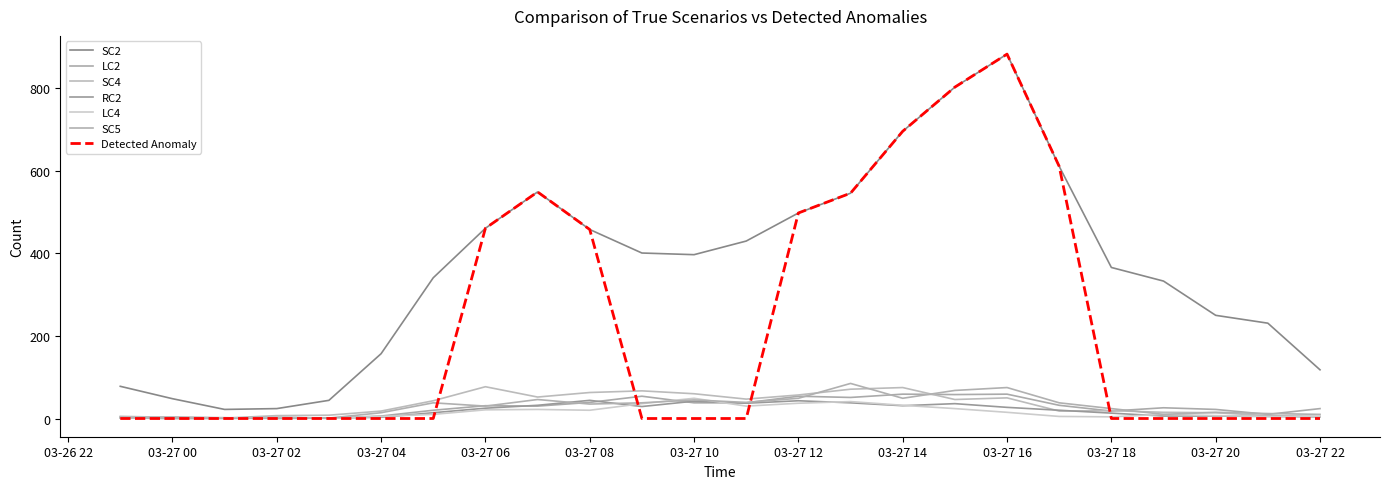

Which series has the largest range (max minus min)?

Detected Anomaly